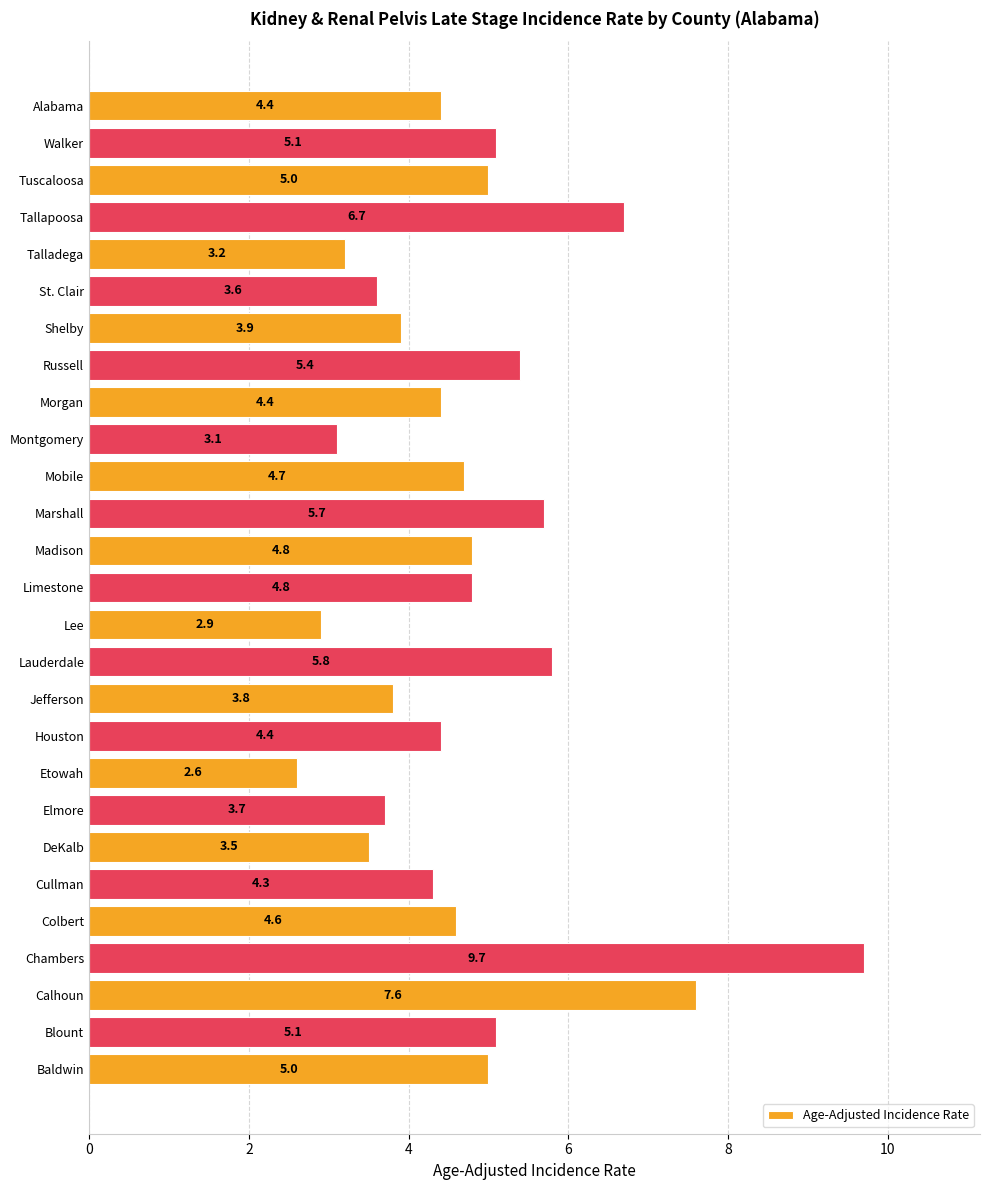

What is the difference between the second highest and second lowest values?

4.7